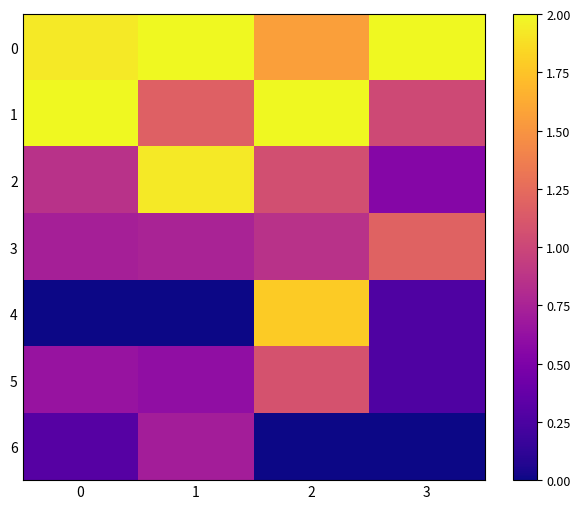

Between 0 and 3, which is larger?

3